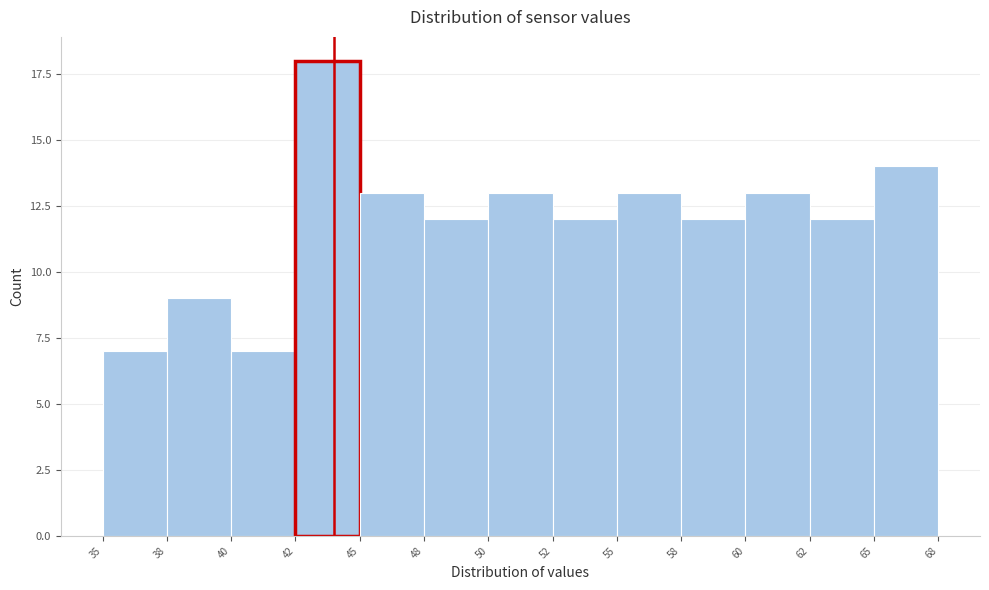

Reading left to right, what are all the values shown in this chart?

7	9	7	18	13	12	13	12	13	12	13	12	14